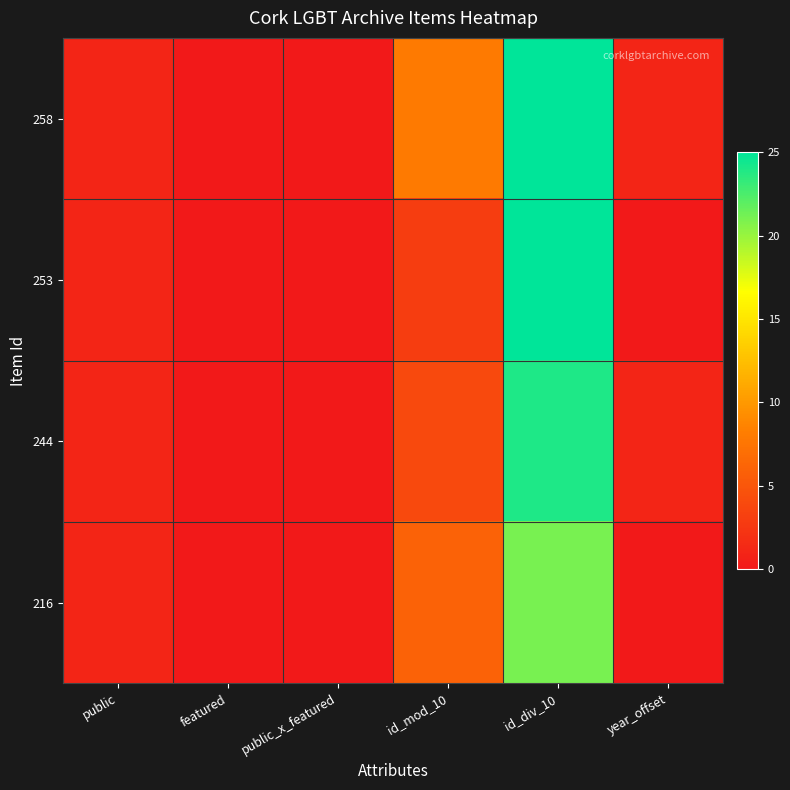

Rank the series at public from highest to lowest value.

258, 253, 244, 216